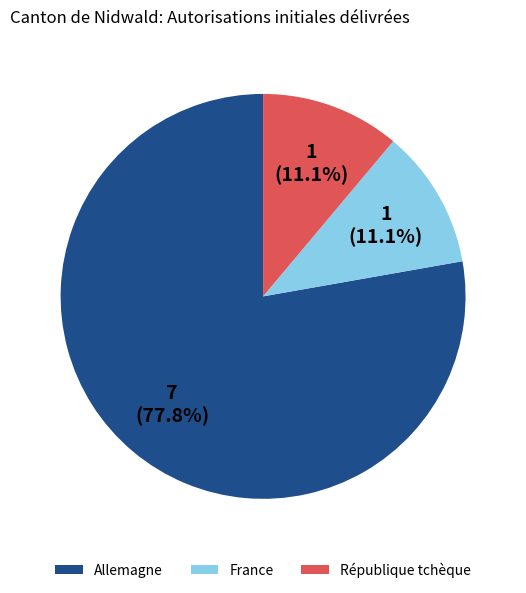

What is the ratio of the value at France to the value at Allemagne?

0.1